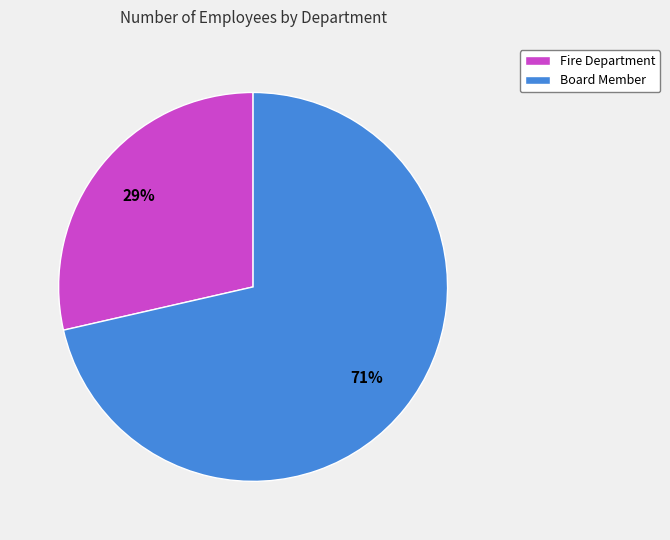

What is the ratio of the value at Fire Department to the value at Board Member?

0.4